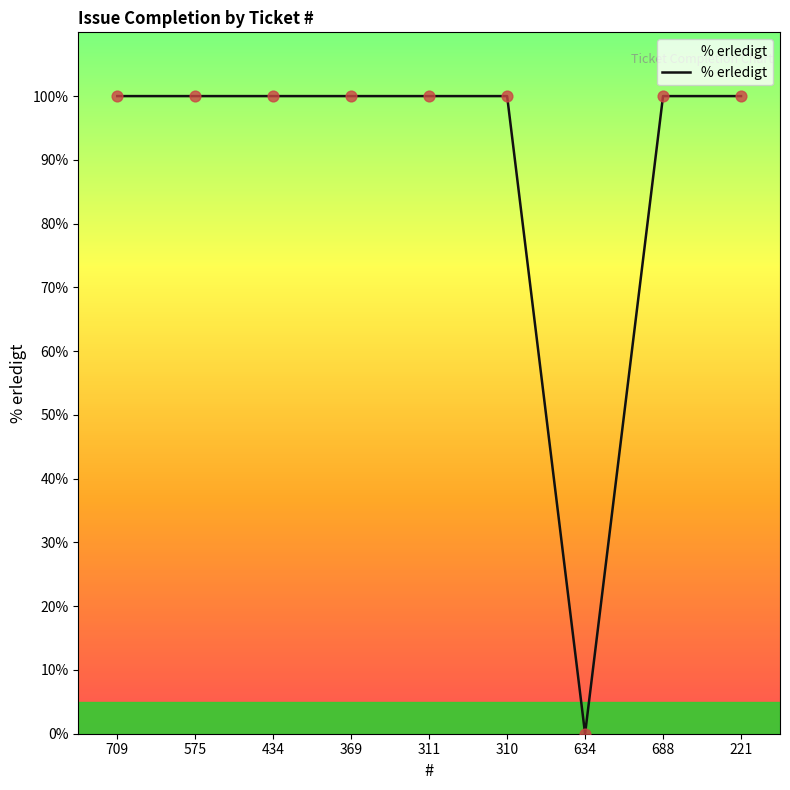

What is the ratio of the value at 310 to the value at 369?

1.0